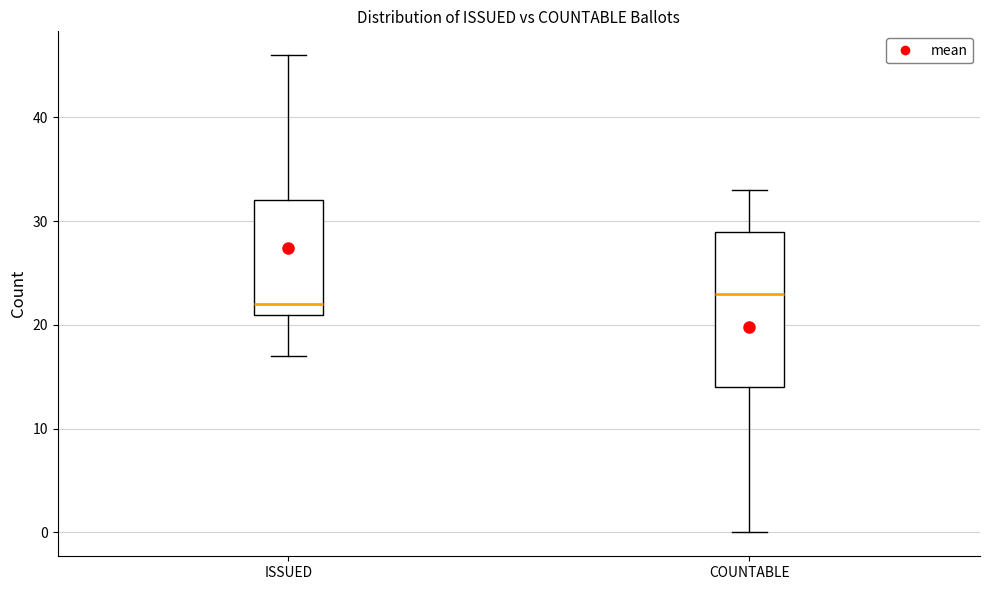

Which box's median line is the lowest?

ISSUED